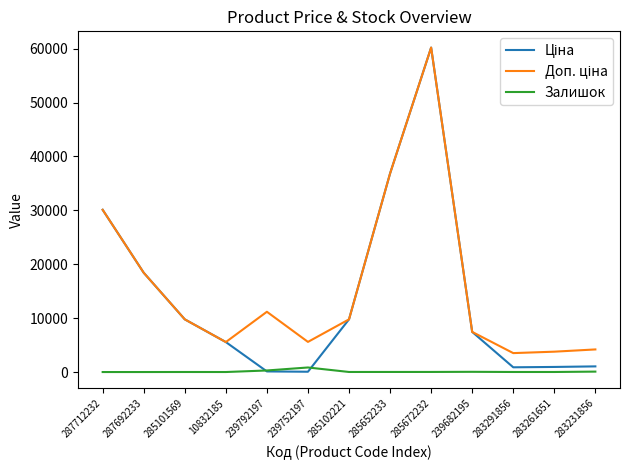

What is the sum of all Залишок values?

1321.0